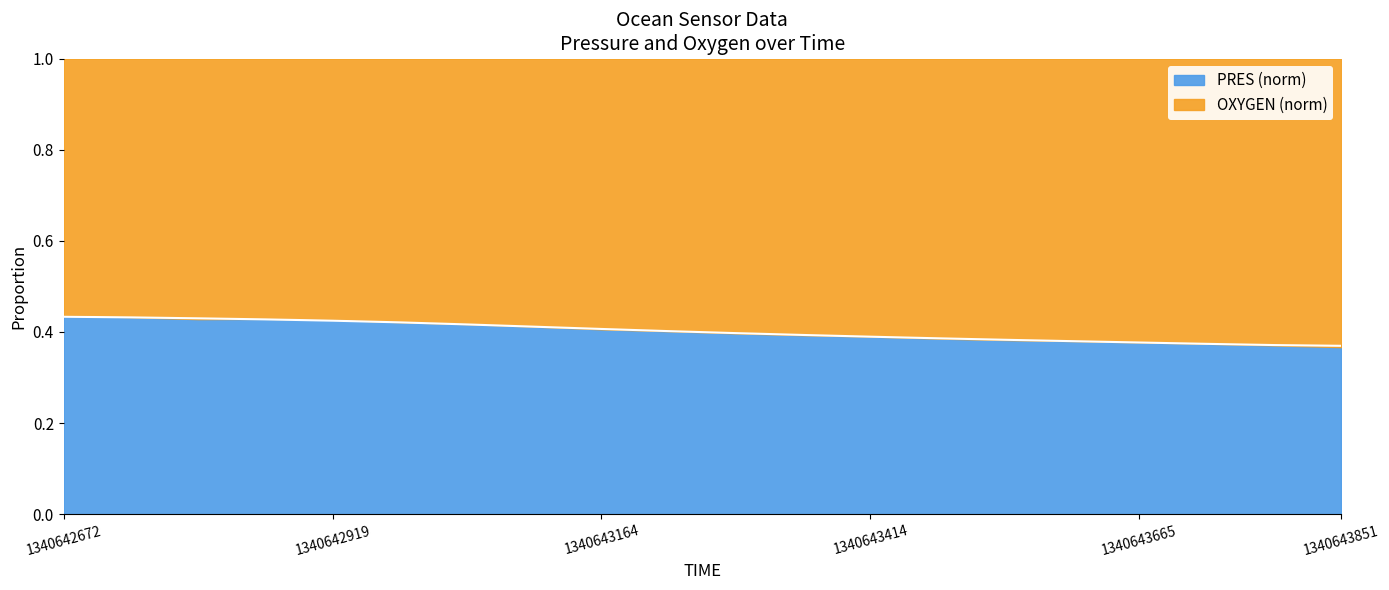

Read the value at 1340643851.

0.4